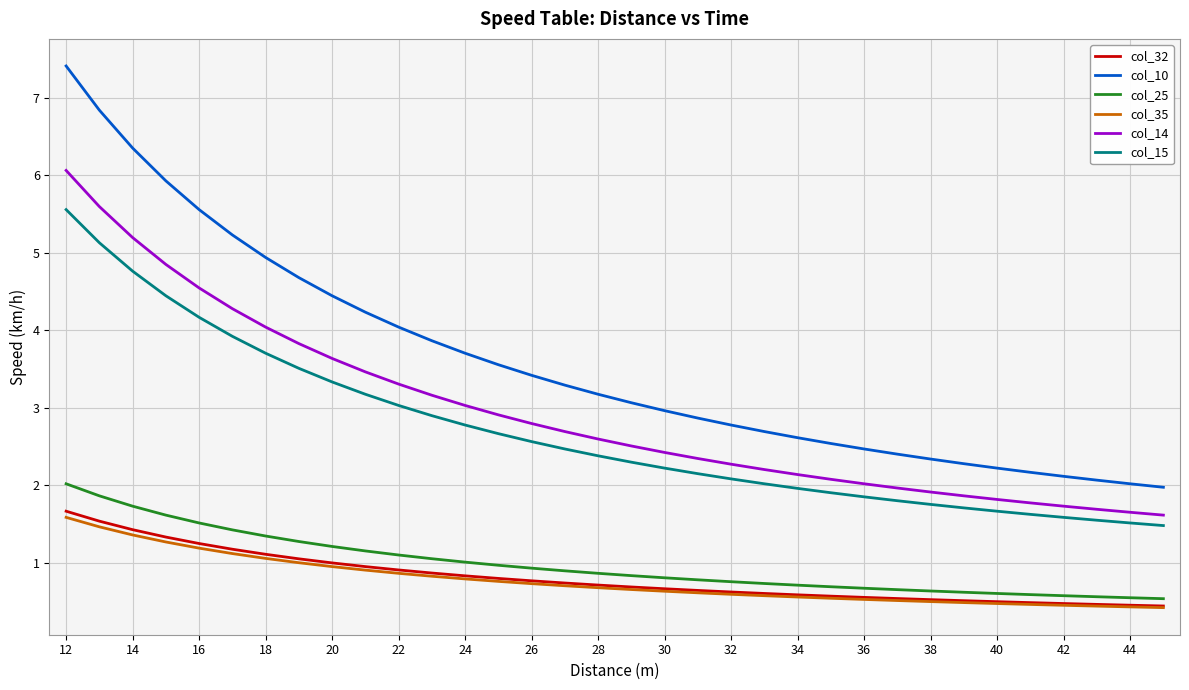

What is the difference between the second highest and second lowest values in the col_32 series?

1.1